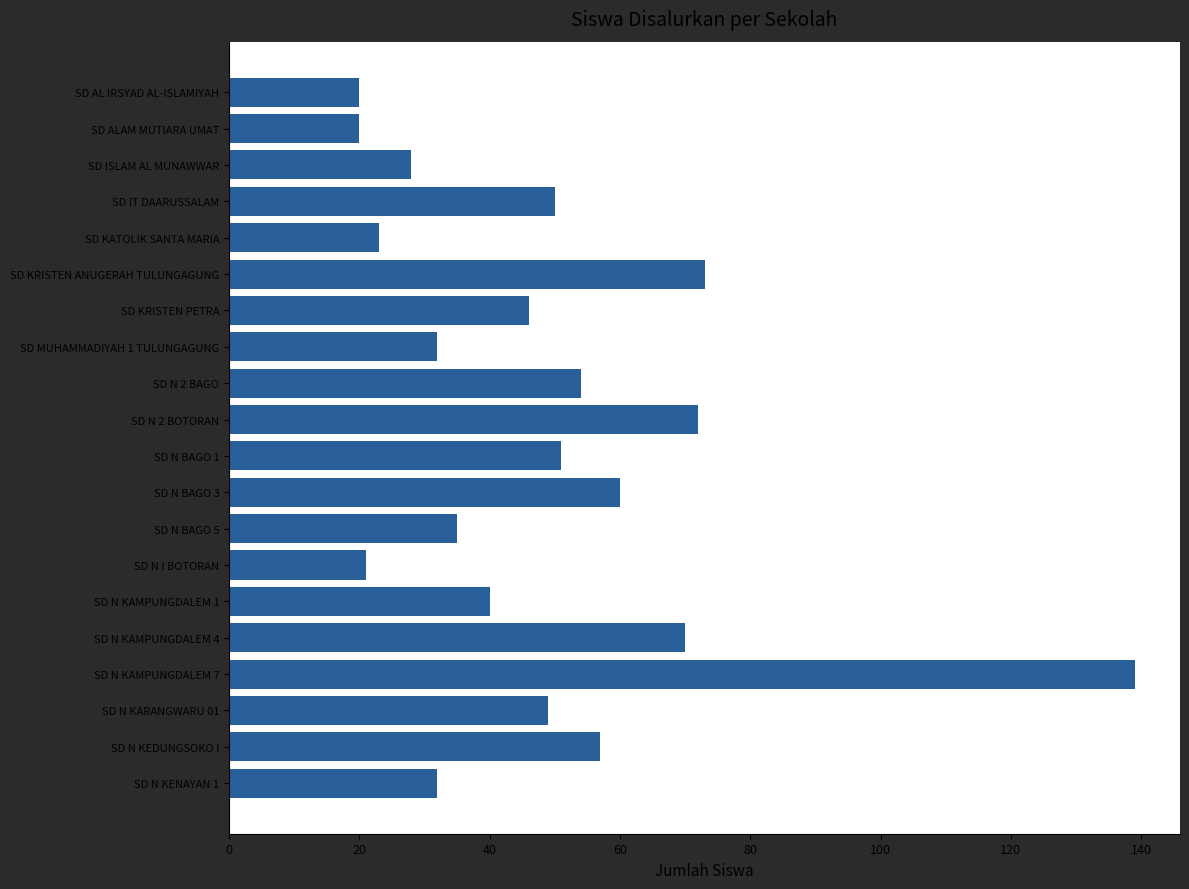

What is the average value?

49